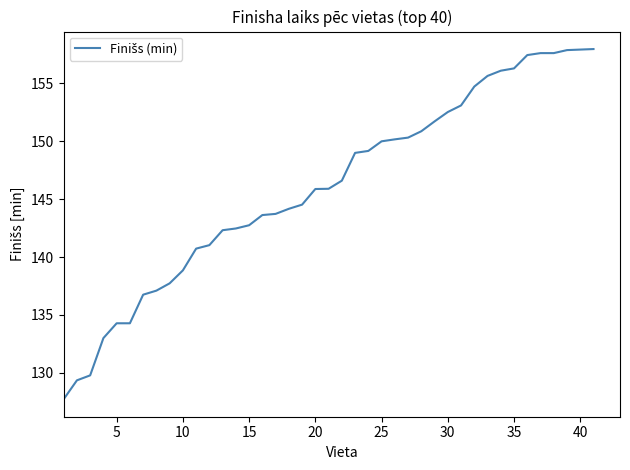

What is the minimum value shown in the chart?

127.7